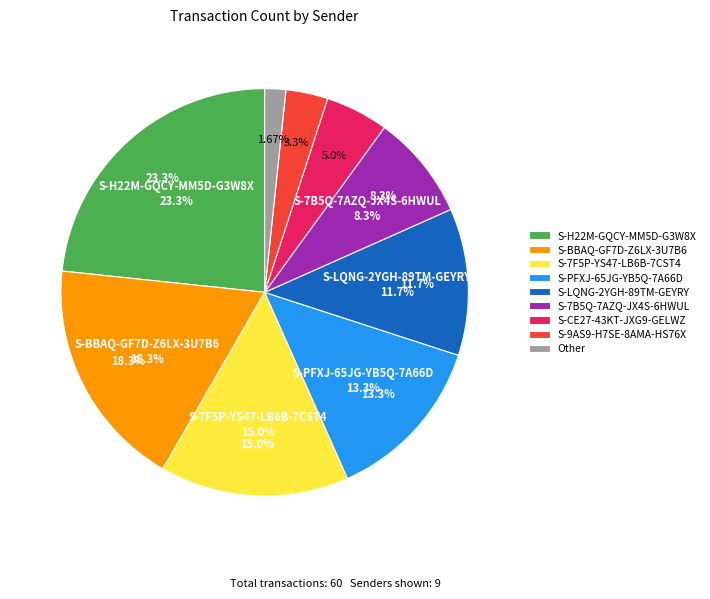

What is the ratio of the value at S-H22M-GQCY-MM5D-G3W8X to the value at Other?

14.0